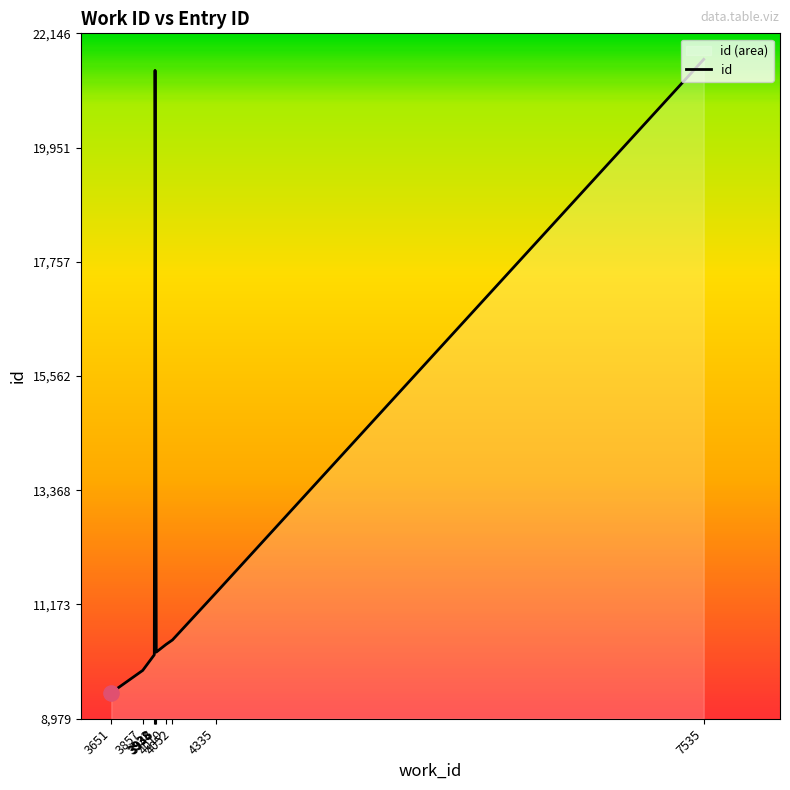

Between 3651 and 3938, which is larger?

3938